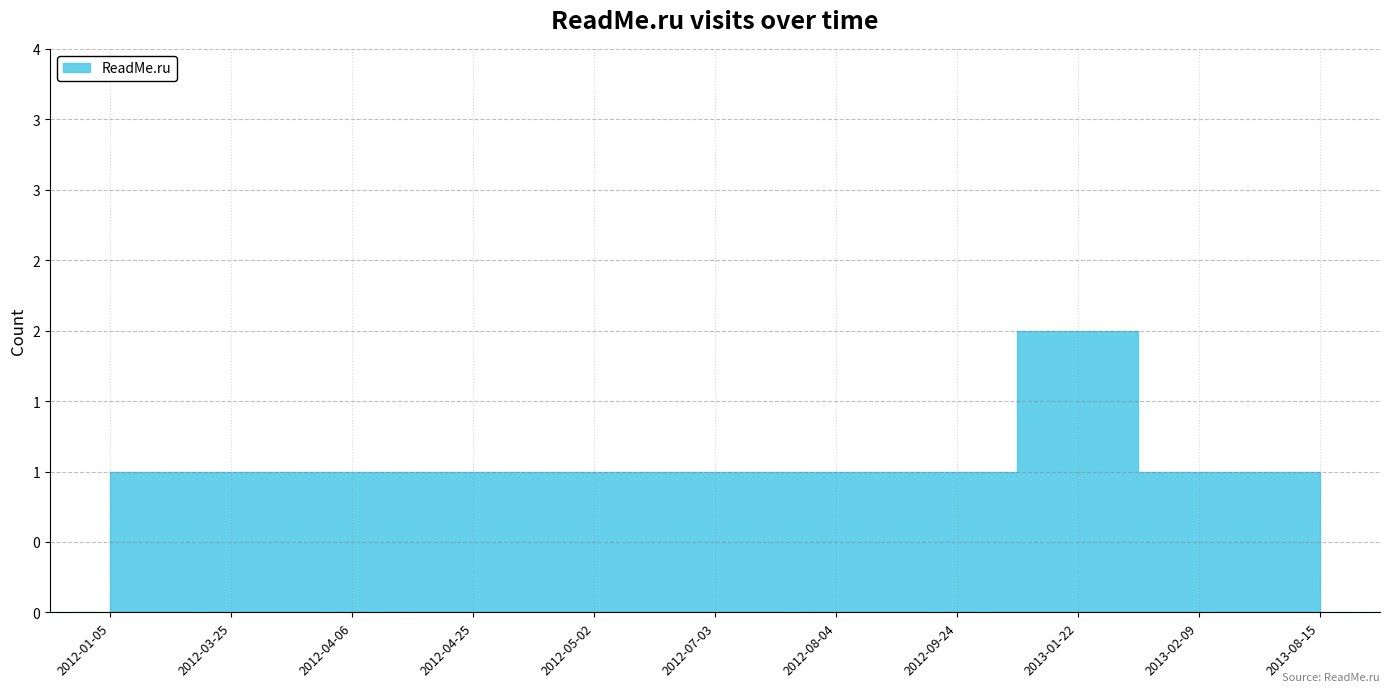

What is the sum of all values?

12